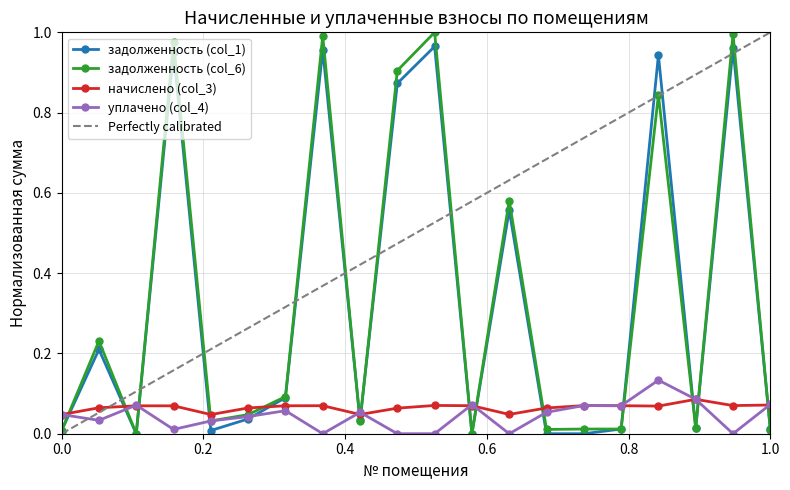

Which series has the largest total across all categories?

задолженность (col_6)